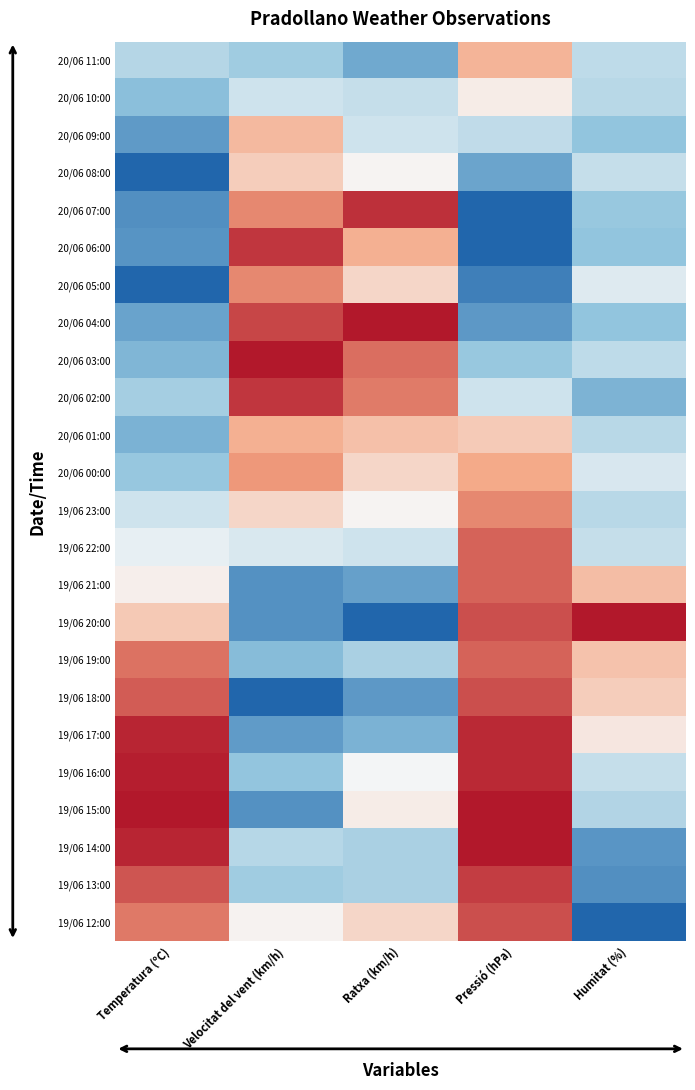

Reading right to left, list all the values displayed in this chart.

20/06 11:00: Humitat (%)=0.4	Pressió (hPa)=0.7	Ratxa (km/h)=0.2	Velocitat del vent (km/h)=0.3	Temperatura (ºC)=0.3
20/06 10:00: Humitat (%)=0.3	Pressió (hPa)=0.5	Ratxa (km/h)=0.4	Velocitat del vent (km/h)=0.4	Temperatura (ºC)=0.2
20/06 09:00: Humitat (%)=0.2	Pressió (hPa)=0.4	Ratxa (km/h)=0.4	Velocitat del vent (km/h)=0.7	Temperatura (ºC)=0.1
20/06 08:00: Humitat (%)=0.4	Pressió (hPa)=0.2	Ratxa (km/h)=0.5	Velocitat del vent (km/h)=0.6	Temperatura (ºC)=0.0
20/06 07:00: Humitat (%)=0.3	Pressió (hPa)=0.0	Ratxa (km/h)=1.0	Velocitat del vent (km/h)=0.8	Temperatura (ºC)=0.1
20/06 06:00: Humitat (%)=0.2	Pressió (hPa)=0.0	Ratxa (km/h)=0.7	Velocitat del vent (km/h)=0.9	Temperatura (ºC)=0.1
20/06 05:00: Humitat (%)=0.4	Pressió (hPa)=0.1	Ratxa (km/h)=0.6	Velocitat del vent (km/h)=0.8	Temperatura (ºC)=0.0
20/06 04:00: Humitat (%)=0.2	Pressió (hPa)=0.1	Ratxa (km/h)=1.0	Velocitat del vent (km/h)=0.9	Temperatura (ºC)=0.2
20/06 03:00: Humitat (%)=0.4	Pressió (hPa)=0.3	Ratxa (km/h)=0.8	Velocitat del vent (km/h)=1.0	Temperatura (ºC)=0.2
20/06 02:00: Humitat (%)=0.2	Pressió (hPa)=0.4	Ratxa (km/h)=0.8	Velocitat del vent (km/h)=0.9	Temperatura (ºC)=0.3
20/06 01:00: Humitat (%)=0.3	Pressió (hPa)=0.6	Ratxa (km/h)=0.7	Velocitat del vent (km/h)=0.7	Temperatura (ºC)=0.2
20/06 00:00: Humitat (%)=0.4	Pressió (hPa)=0.7	Ratxa (km/h)=0.6	Velocitat del vent (km/h)=0.8	Temperatura (ºC)=0.3
19/06 23:00: Humitat (%)=0.3	Pressió (hPa)=0.8	Ratxa (km/h)=0.5	Velocitat del vent (km/h)=0.6	Temperatura (ºC)=0.4
19/06 22:00: Humitat (%)=0.4	Pressió (hPa)=0.9	Ratxa (km/h)=0.4	Velocitat del vent (km/h)=0.4	Temperatura (ºC)=0.5
19/06 21:00: Humitat (%)=0.7	Pressió (hPa)=0.9	Ratxa (km/h)=0.2	Velocitat del vent (km/h)=0.1	Temperatura (ºC)=0.5
19/06 20:00: Humitat (%)=1.0	Pressió (hPa)=0.9	Ratxa (km/h)=0.0	Velocitat del vent (km/h)=0.1	Temperatura (ºC)=0.6
19/06 19:00: Humitat (%)=0.7	Pressió (hPa)=0.9	Ratxa (km/h)=0.3	Velocitat del vent (km/h)=0.2	Temperatura (ºC)=0.8
19/06 18:00: Humitat (%)=0.6	Pressió (hPa)=0.9	Ratxa (km/h)=0.1	Velocitat del vent (km/h)=0.0	Temperatura (ºC)=0.9
19/06 17:00: Humitat (%)=0.5	Pressió (hPa)=1.0	Ratxa (km/h)=0.2	Velocitat del vent (km/h)=0.1	Temperatura (ºC)=1.0
19/06 16:00: Humitat (%)=0.4	Pressió (hPa)=1.0	Ratxa (km/h)=0.5	Velocitat del vent (km/h)=0.3	Temperatura (ºC)=1.0
19/06 15:00: Humitat (%)=0.3	Pressió (hPa)=1.0	Ratxa (km/h)=0.5	Velocitat del vent (km/h)=0.1	Temperatura (ºC)=1.0
19/06 14:00: Humitat (%)=0.1	Pressió (hPa)=1.0	Ratxa (km/h)=0.3	Velocitat del vent (km/h)=0.3	Temperatura (ºC)=1.0
19/06 13:00: Humitat (%)=0.1	Pressió (hPa)=0.9	Ratxa (km/h)=0.3	Velocitat del vent (km/h)=0.3	Temperatura (ºC)=0.9
19/06 12:00: Humitat (%)=0.0	Pressió (hPa)=0.9	Ratxa (km/h)=0.6	Velocitat del vent (km/h)=0.5	Temperatura (ºC)=0.8